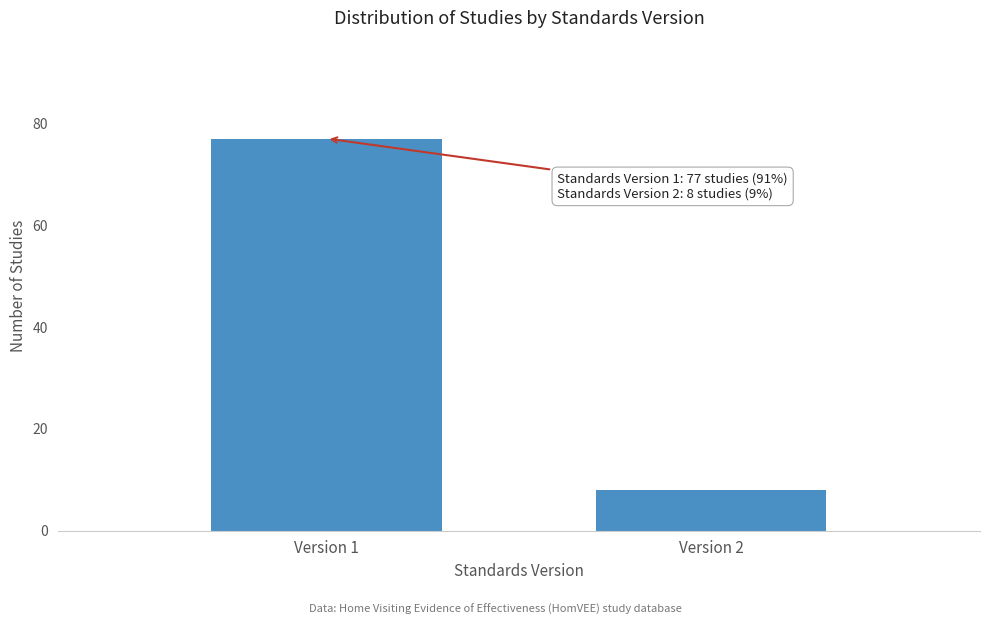

Reading left to right, extract all data points from this chart.

77	8